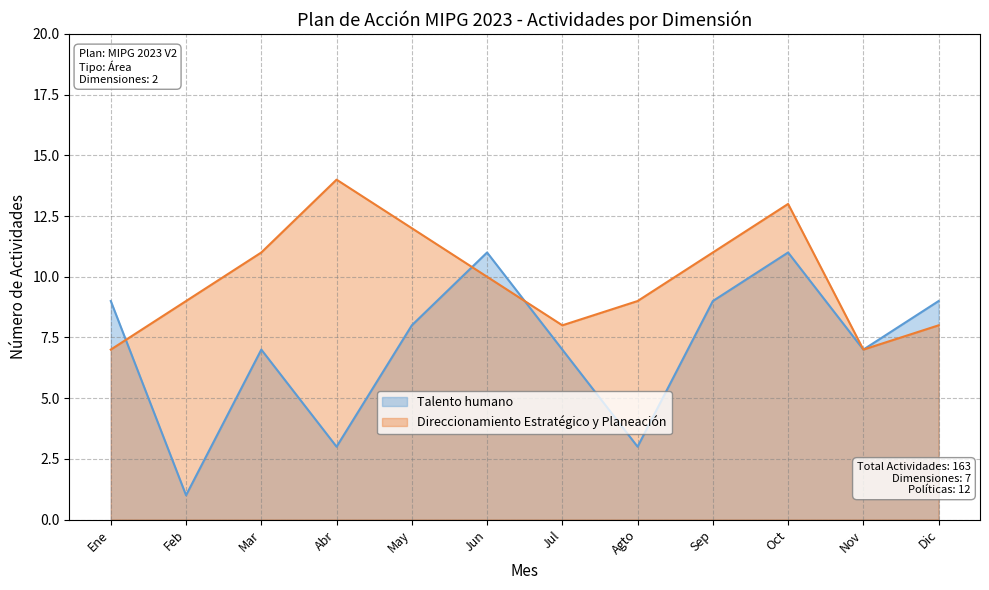

After their last crossing, which series has the higher values: Direccionamiento Estratégico y Planeación or Talento humano?

Direccionamiento Estratégico y Planeación